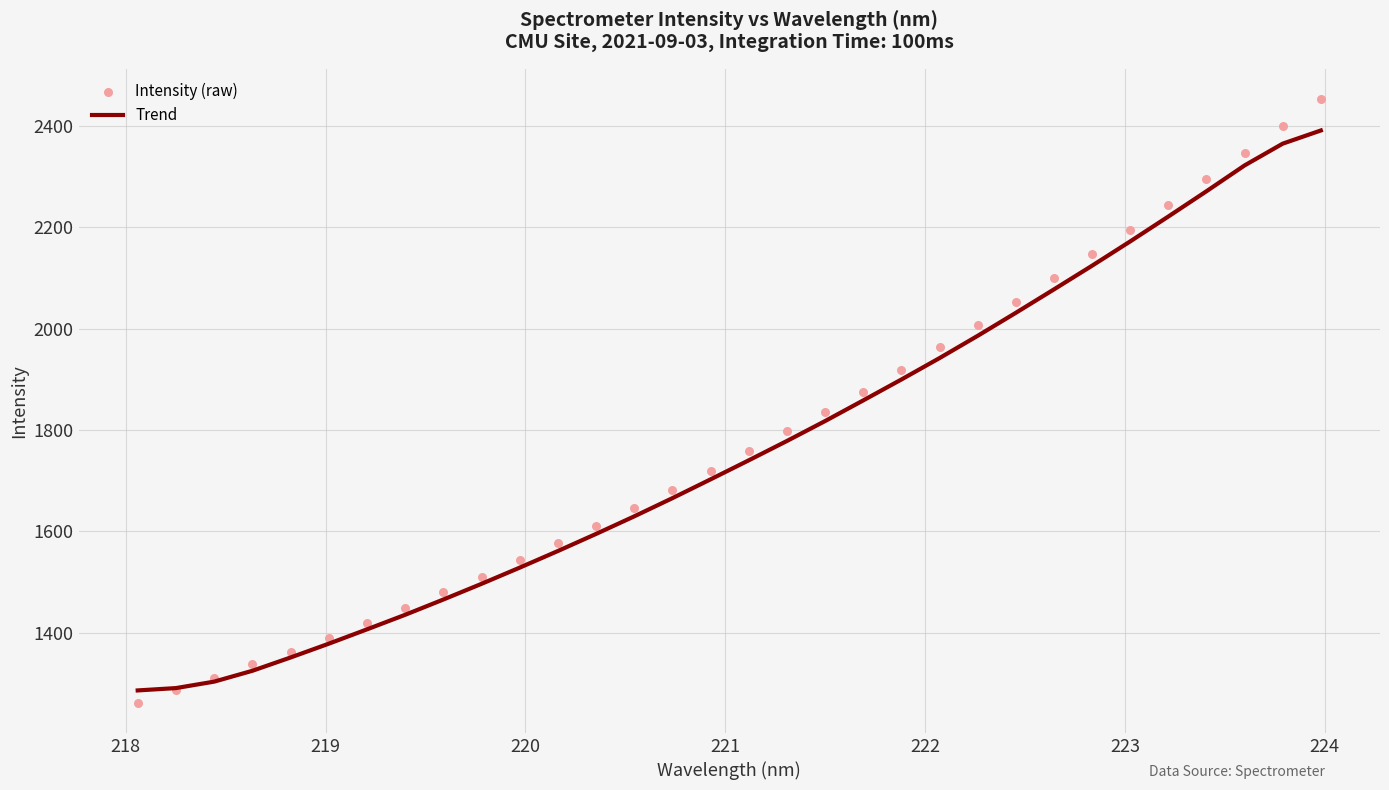

What is the highest value of the Trend series?

2390.3